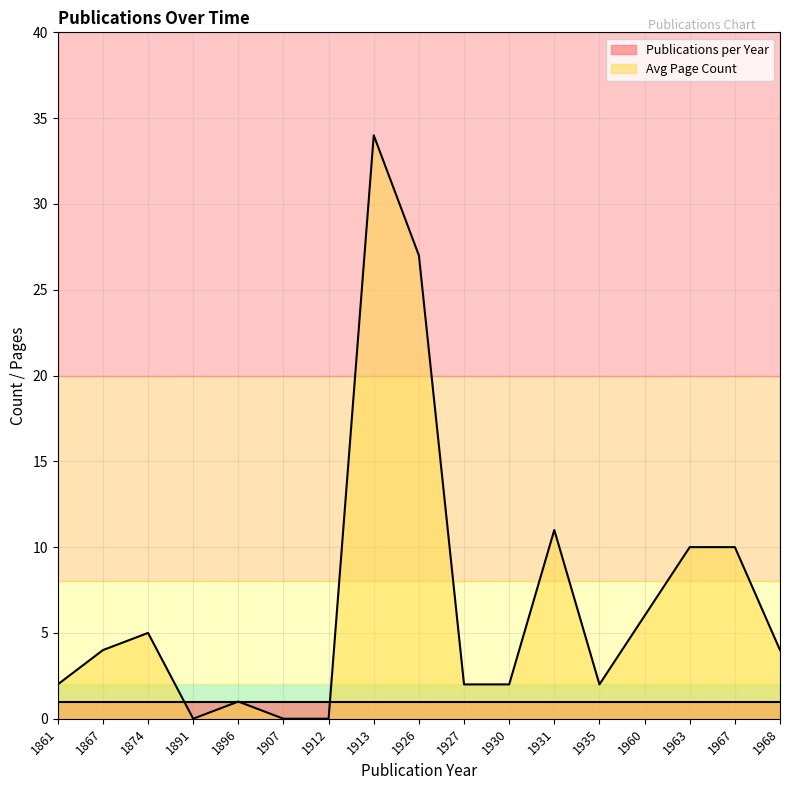

What is the average value?

7